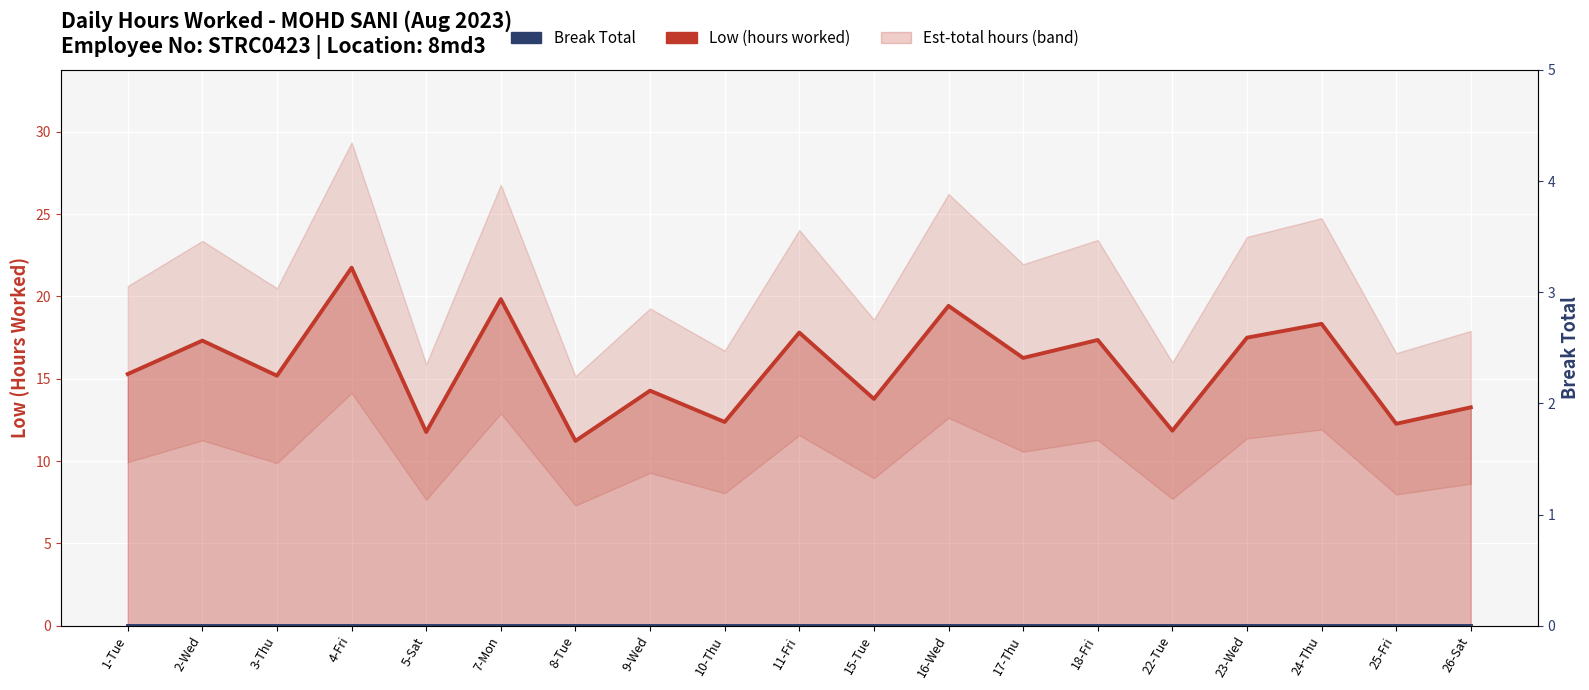

At how many categories does at least one series exceed 10?

19